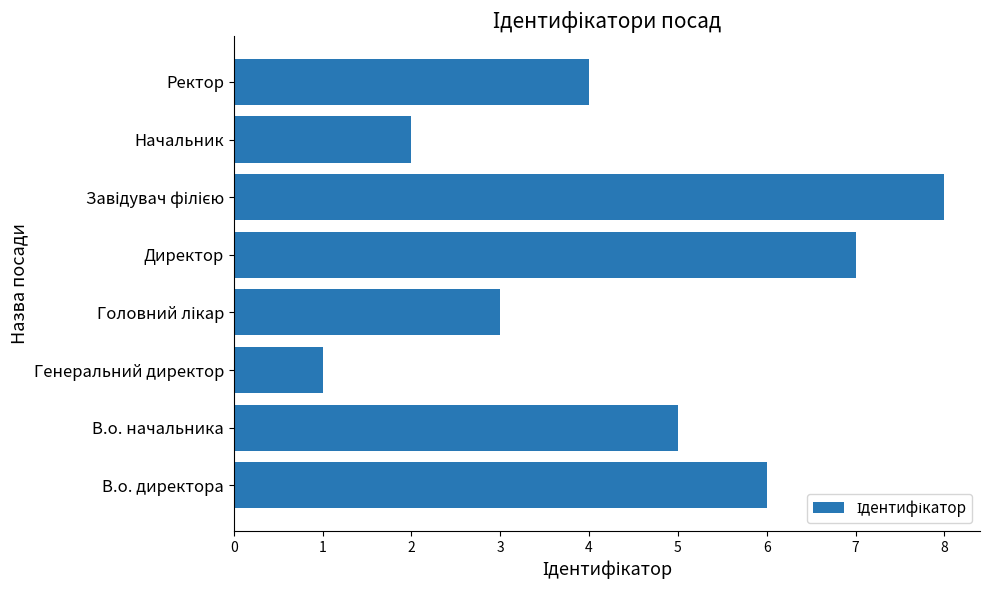

Which label corresponds to the smallest value in the chart?

Генеральний директор